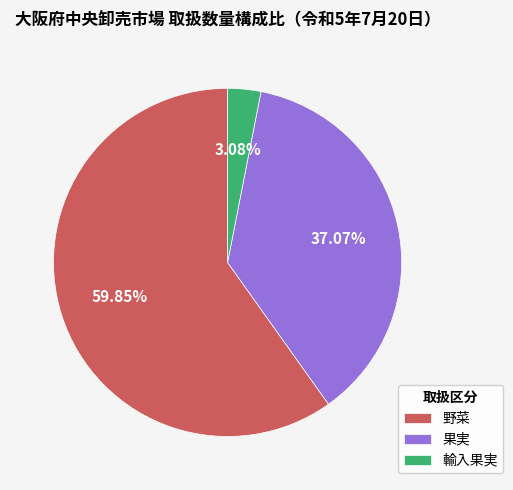

Combined, do 野菜 and 果実 account for over 50%?

Yes